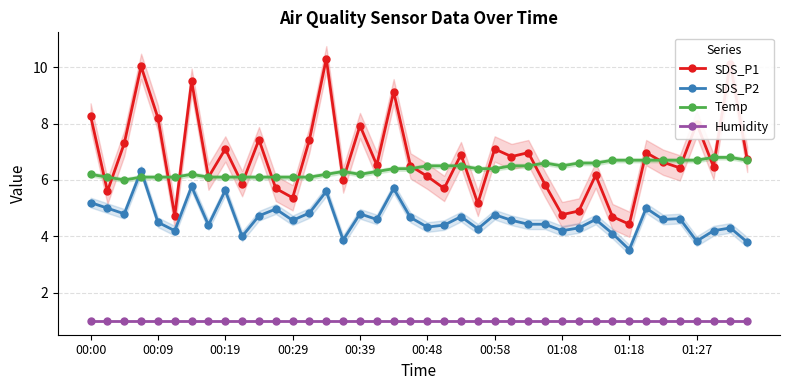

True or false: Temp has a value of 6.5 at 26.

True